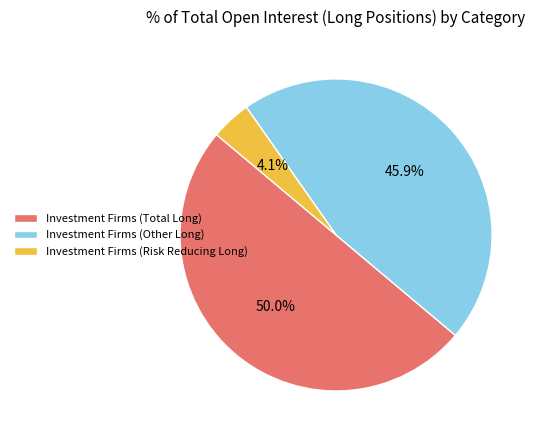

What percentage is the Investment Firms (Other Long) slice, to the nearest percent?

46%